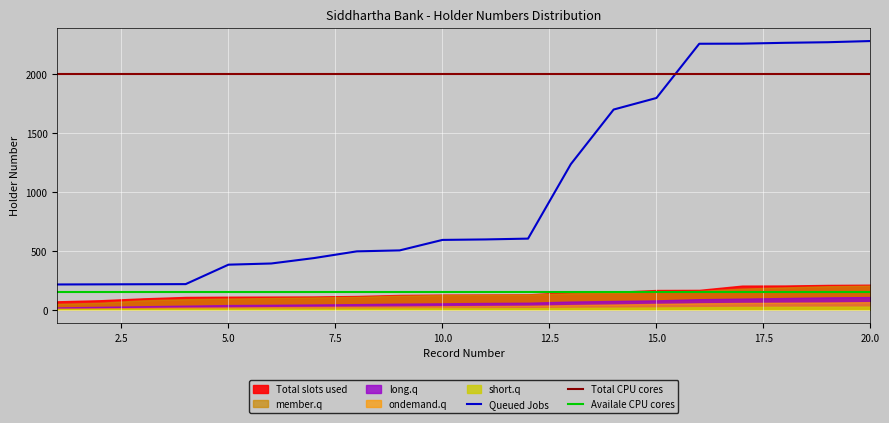

The long.q series shows 47 at 20. True or false?

False